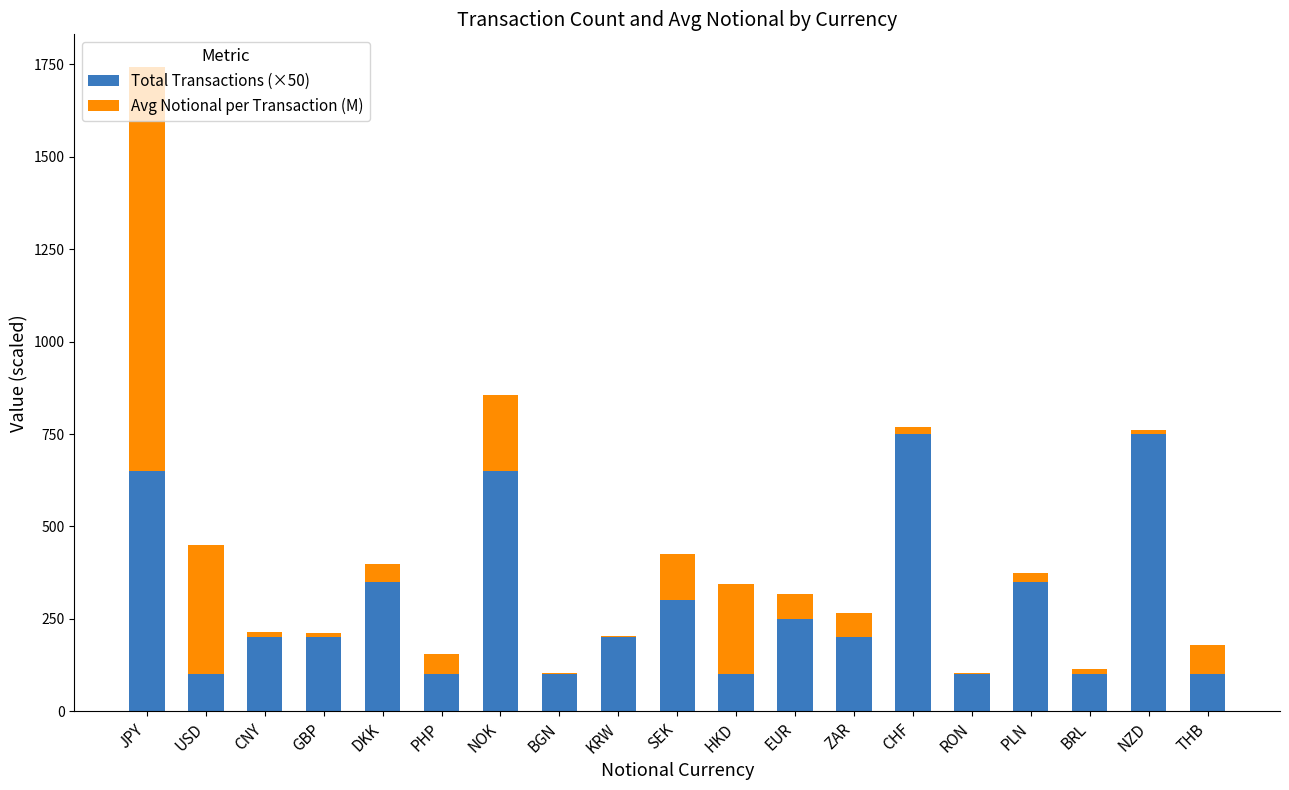

True or false: Total Transactions (×50) has a value of 100.0 at THB.

True